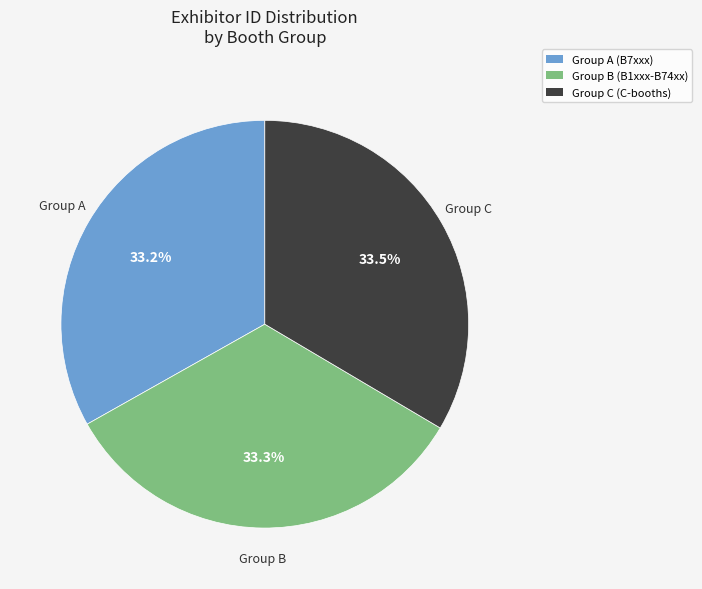

Count the number of slices in the pie.

3